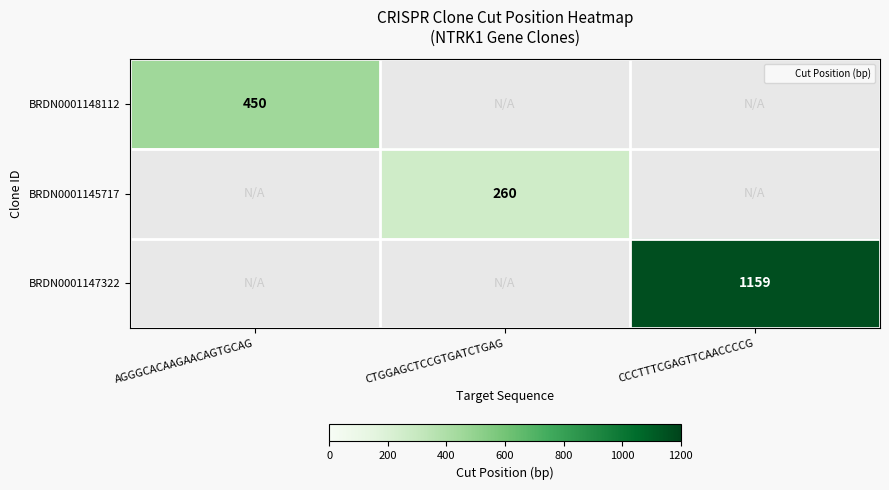

Count the number of data series in this chart.

3